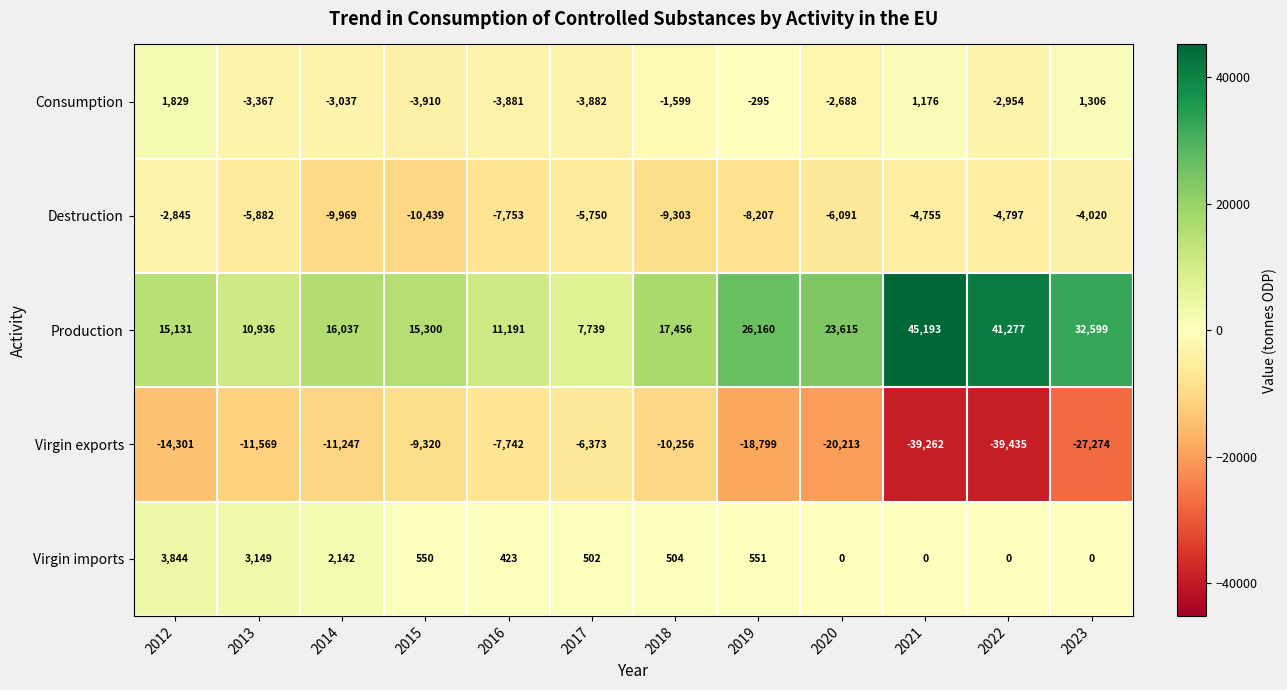

What is the maximum value shown in the chart?

45193